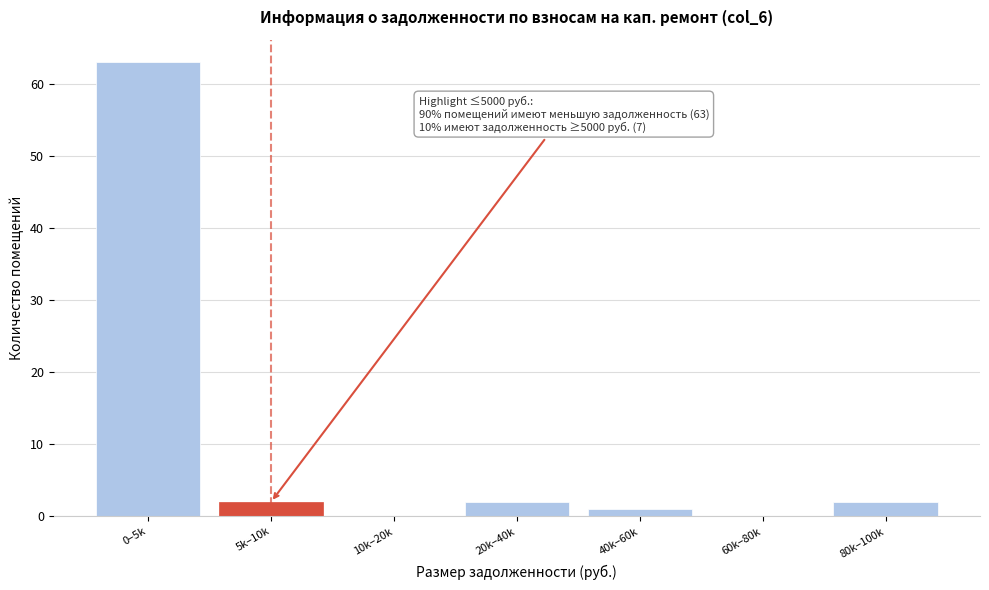

Reading left to right, transcribe all the data shown in this chart.

0–5k=63	5k–10k=2	10k–20k=0	20k–40k=2	40k–60k=1	60k–80k=0	80k–100k=2